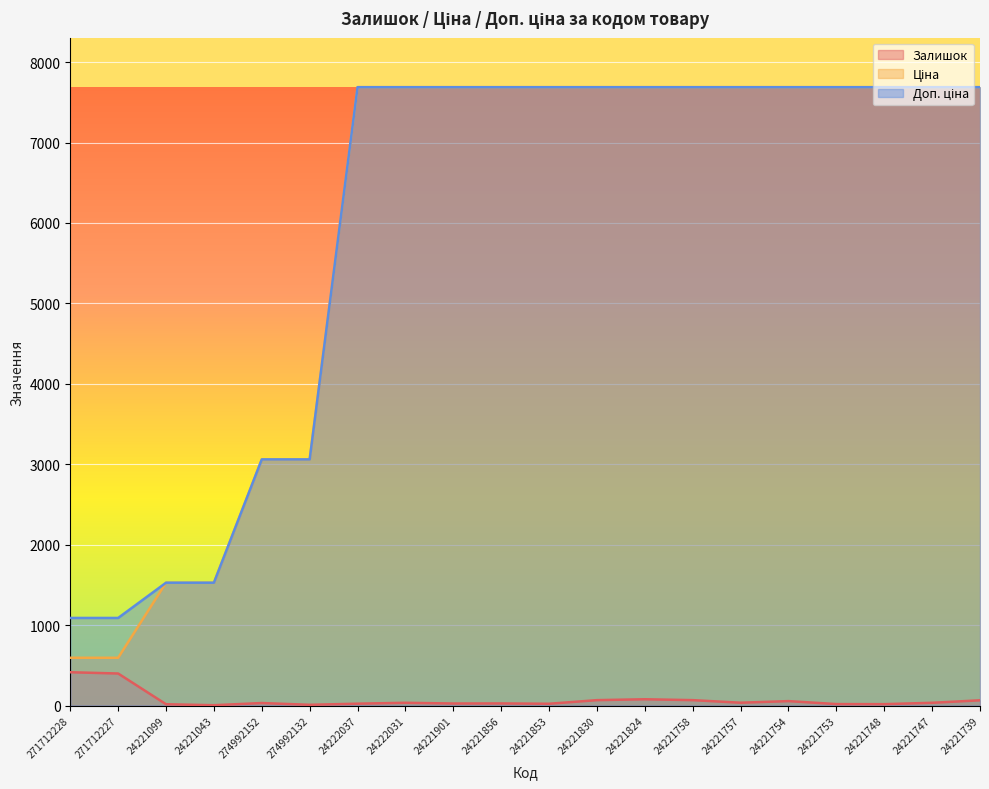

Which category has the lowest value across all series?

24221043